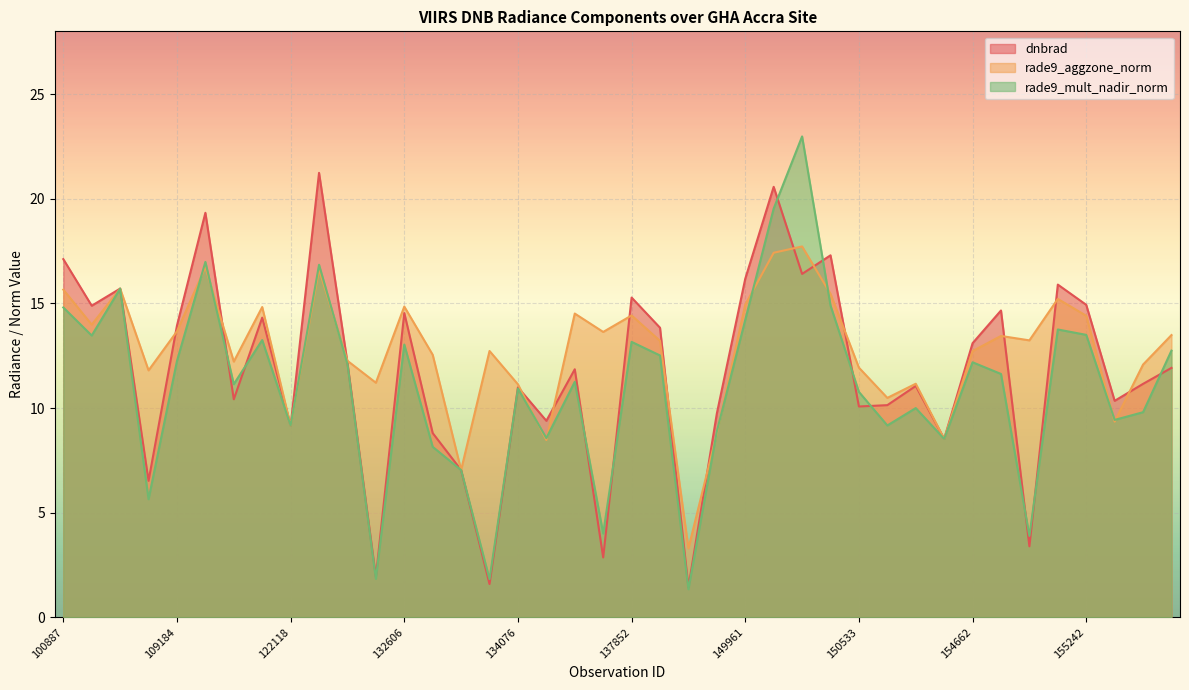

How many times do rade9_aggzone_norm and dnbrad cross each other?

14